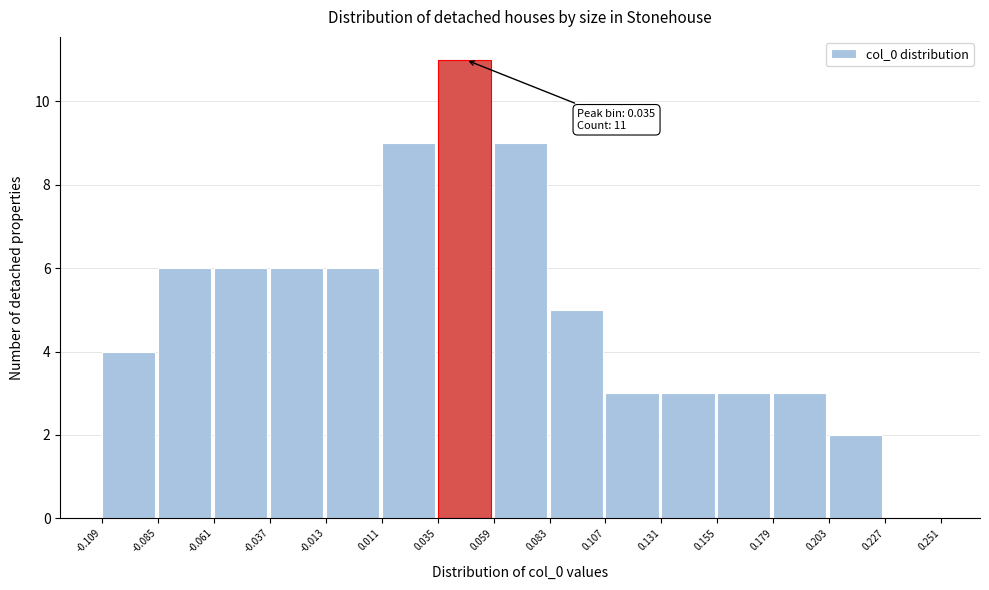

Which range on the x-axis has the tallest bar?

0.035 to 0.059